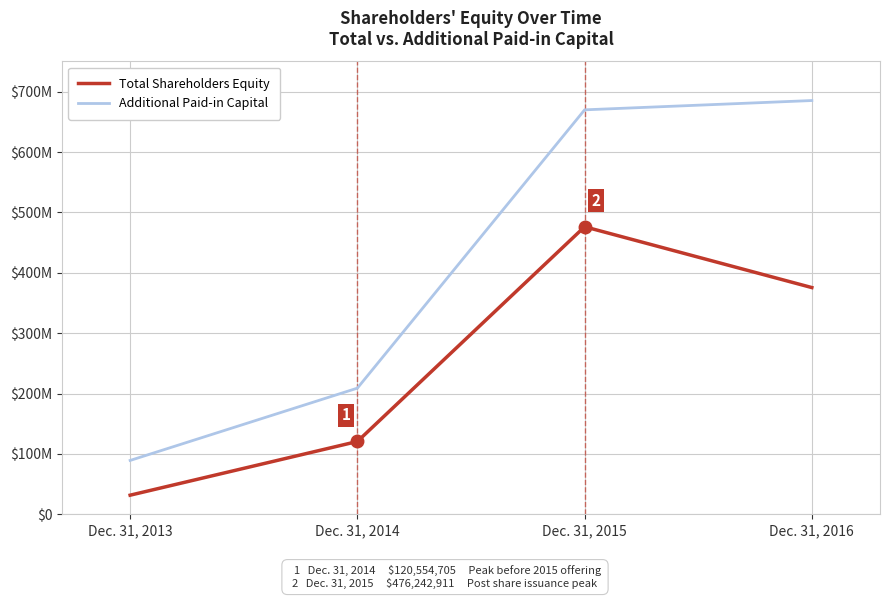

Which label corresponds to the smallest value in the chart?

Dec. 31, 2013